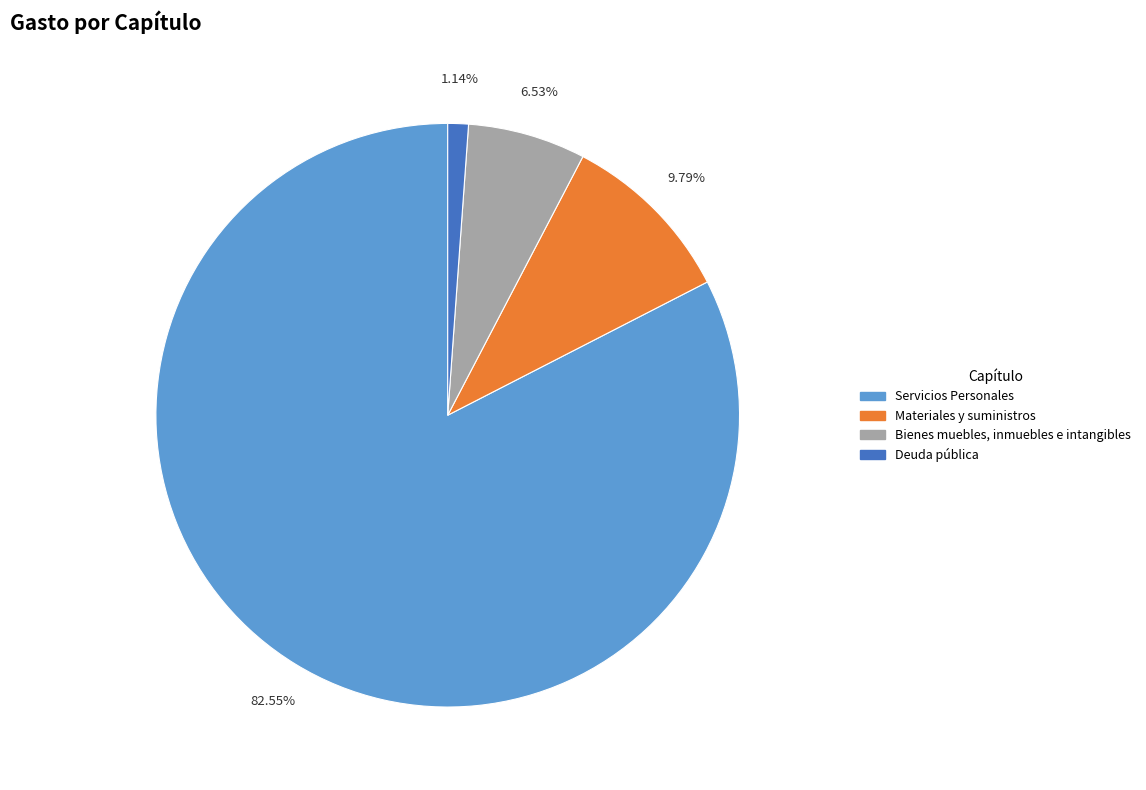

Which category has the smallest portion of the pie?

Deuda pública